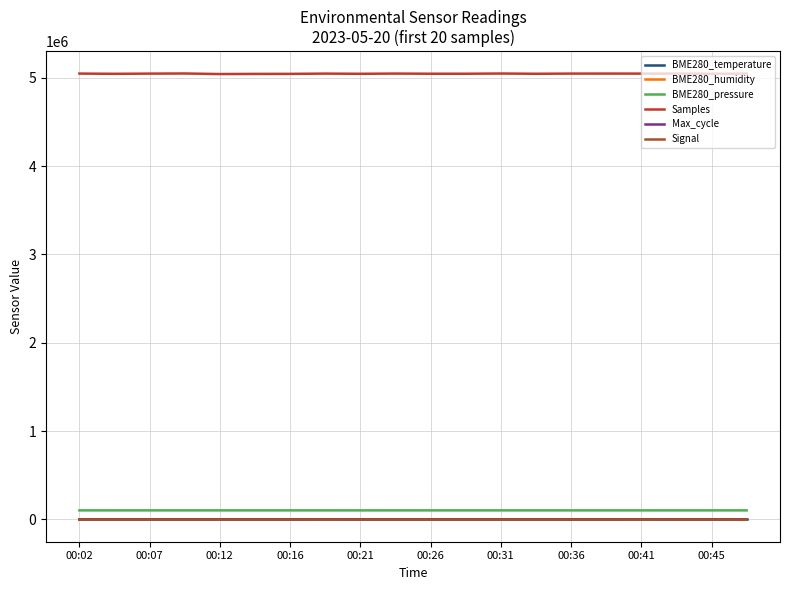

Which series has the largest total across all categories?

Samples